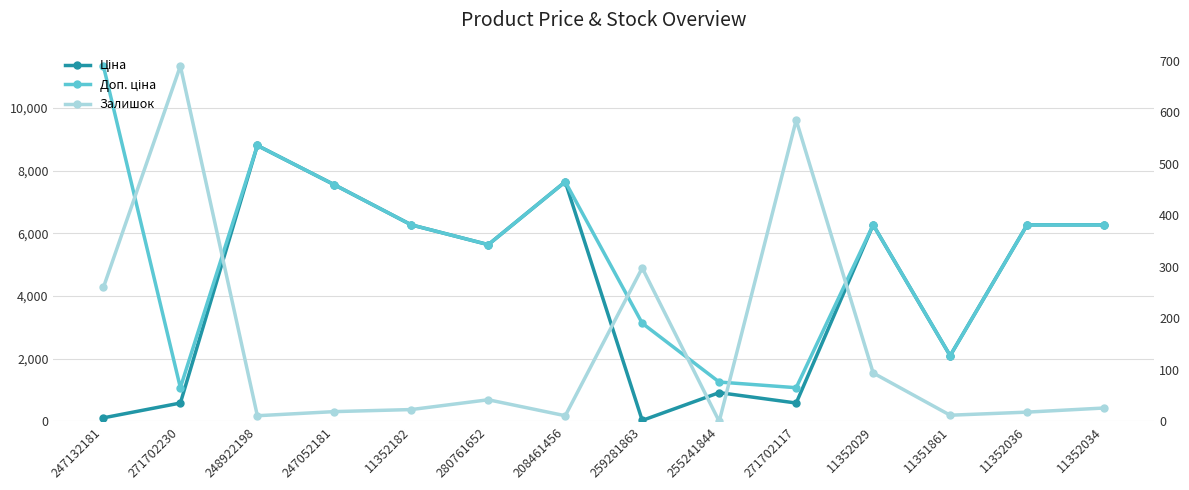

At which category does Залишок reach its first local valley?

248922198